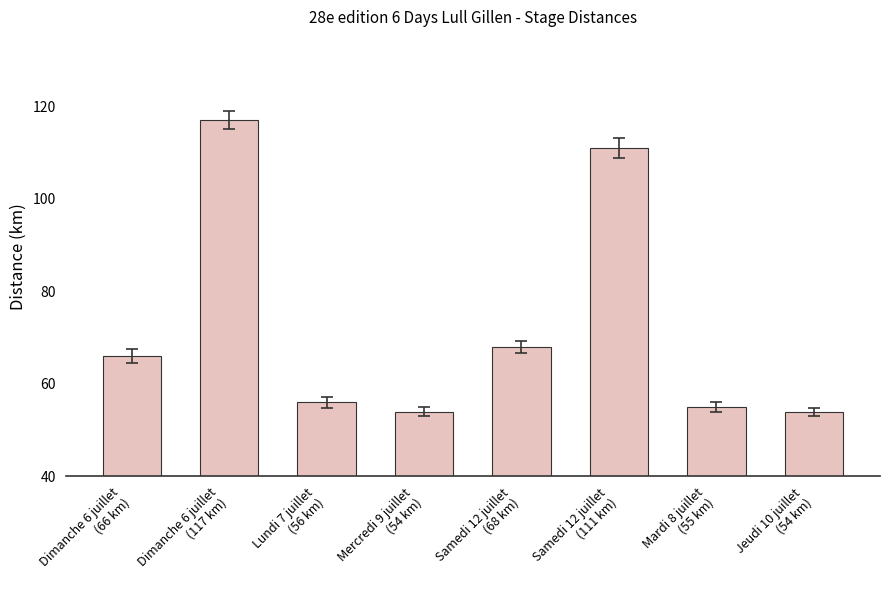

What position from the right is Samedi 12 juillet
(111 km)?

3